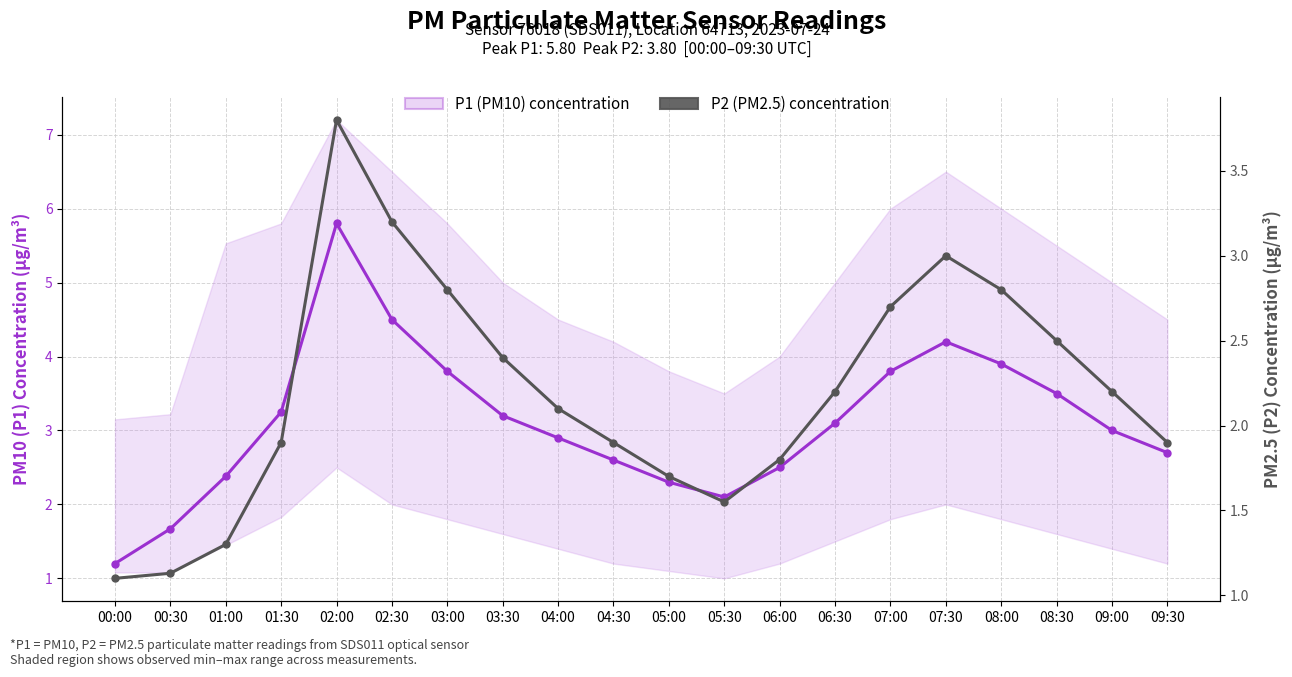

Is it true that P1 (PM10) concentration equals 2.4 at 01:00?

True